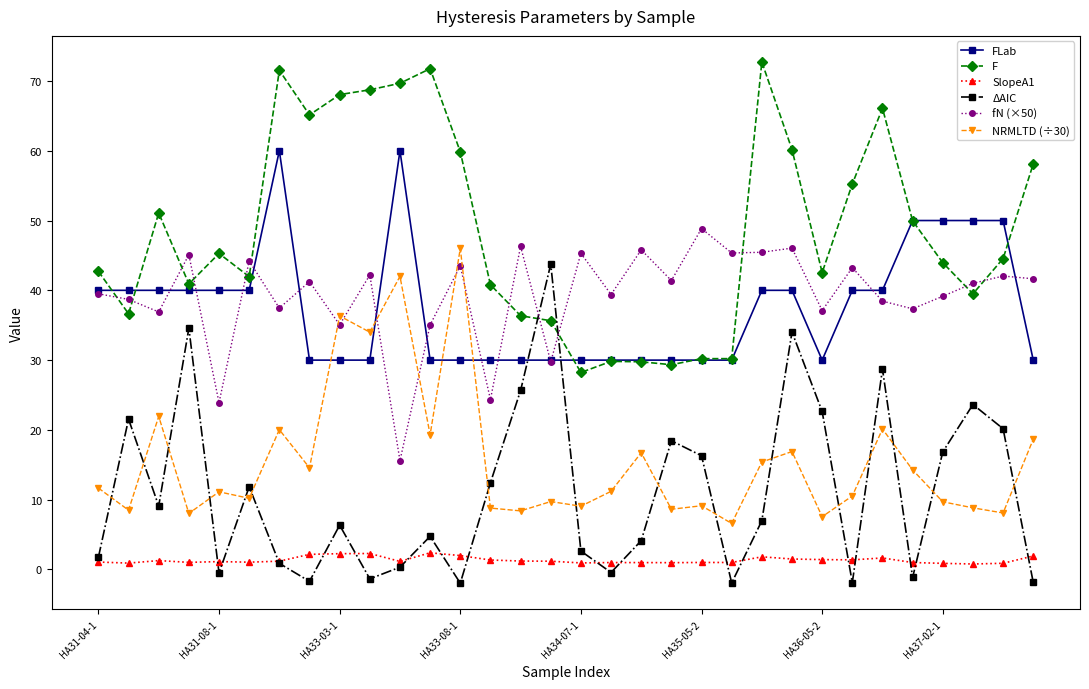

What is the value of the fN (×50) point at the 10th from the left?

42.2